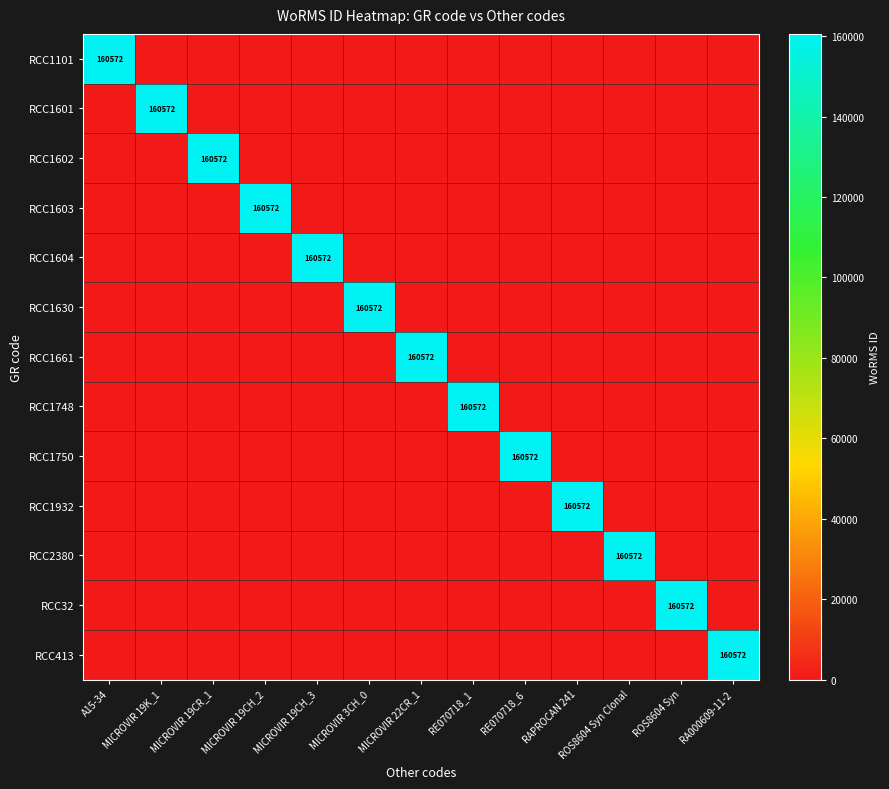

True or false: RCC1602 has a value of 160572 at MICROVIR 19CR_1.

True